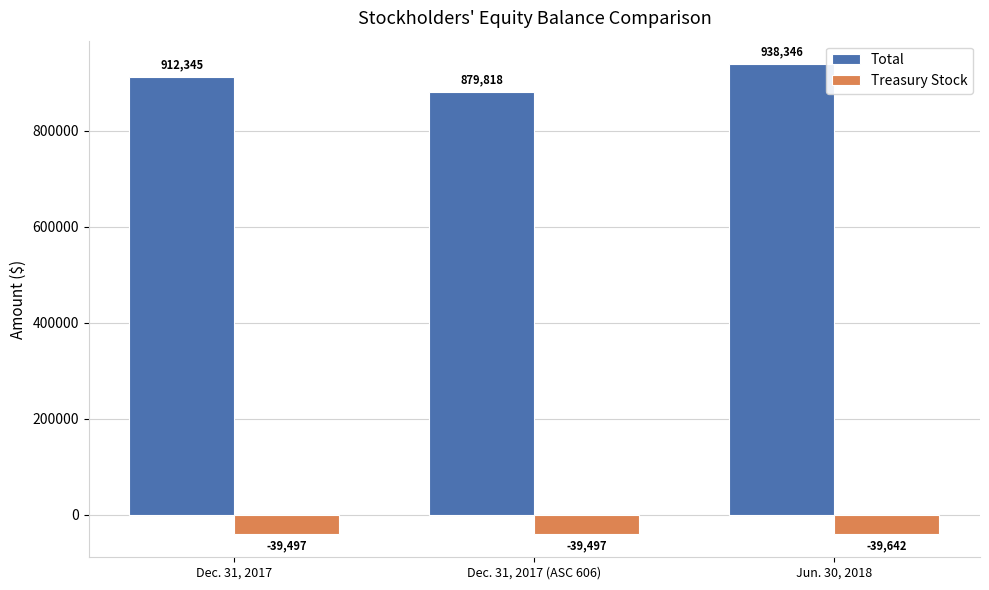

Does the chart contain stacked bars?

No